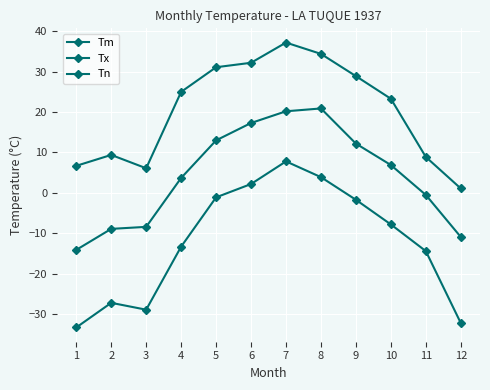

Is this an area chart (filled region under the line)?

No